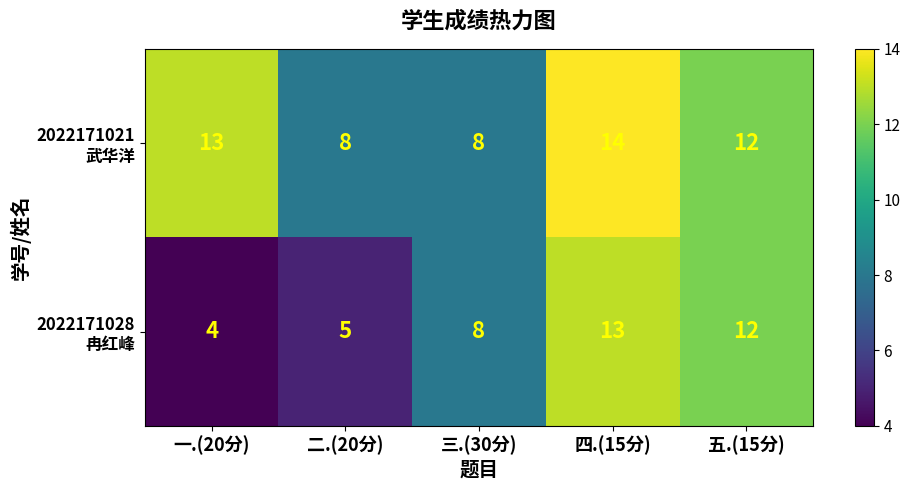

At how many categories does at least one series exceed 9?

3